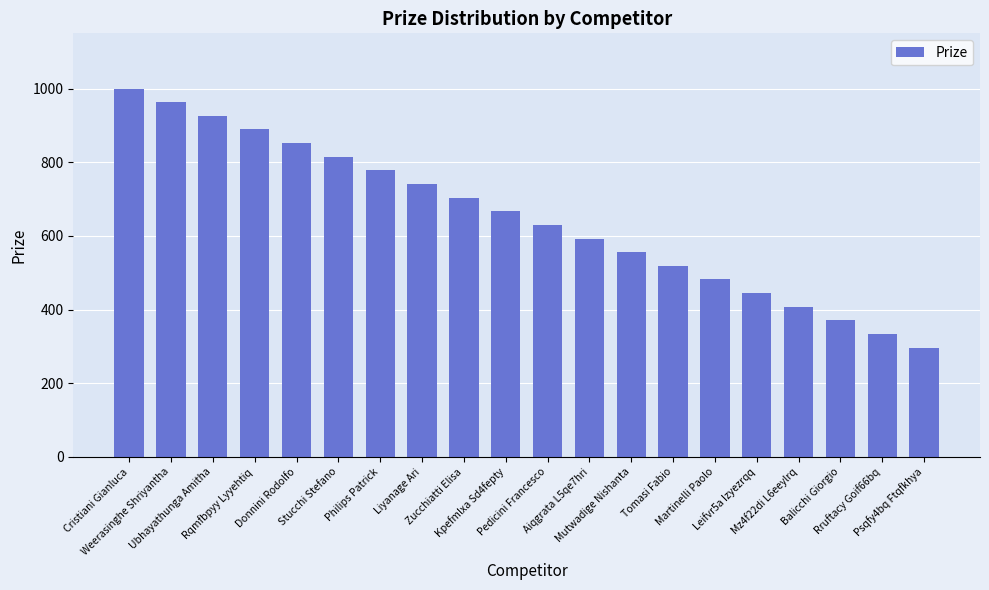

Are the bars grouped side by side (vs. stacked)?

No